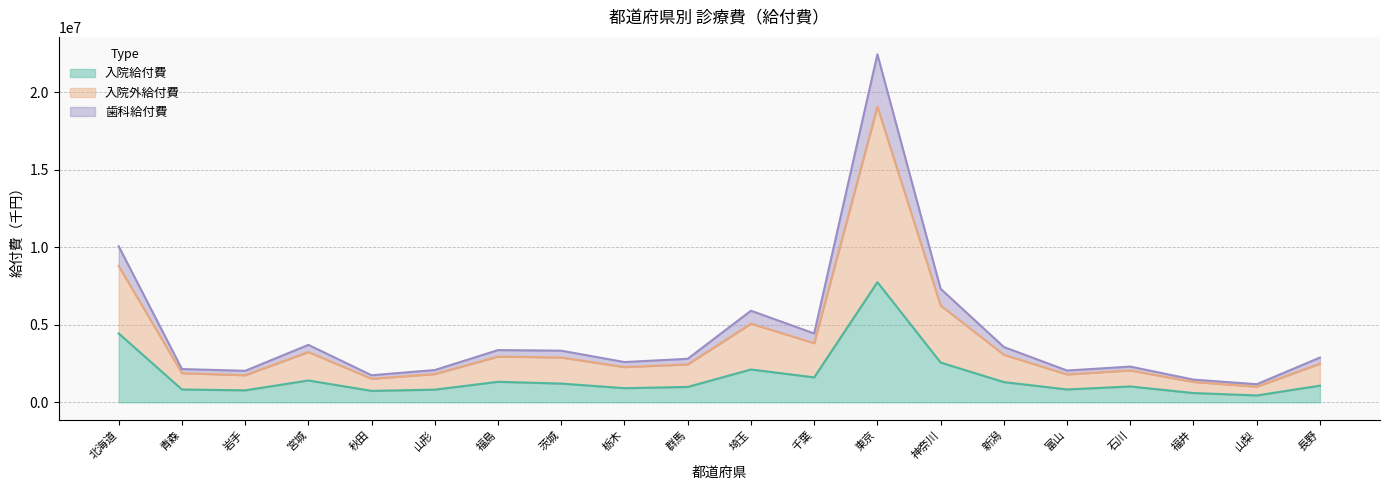

What is the label of the 8th point from the left?

茨城